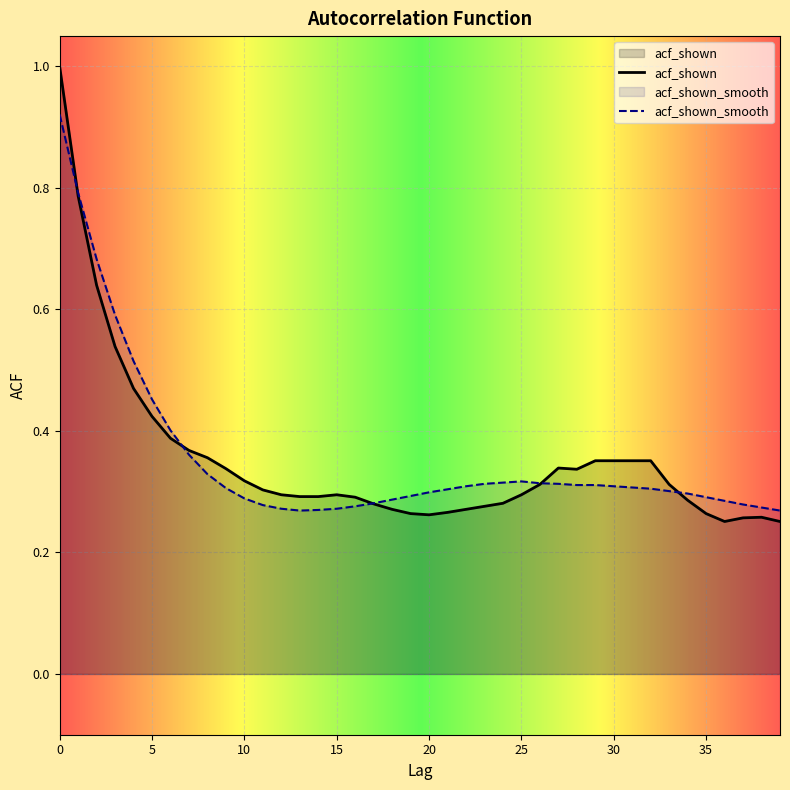

How many acf_shown values are between 0 and 1?

40